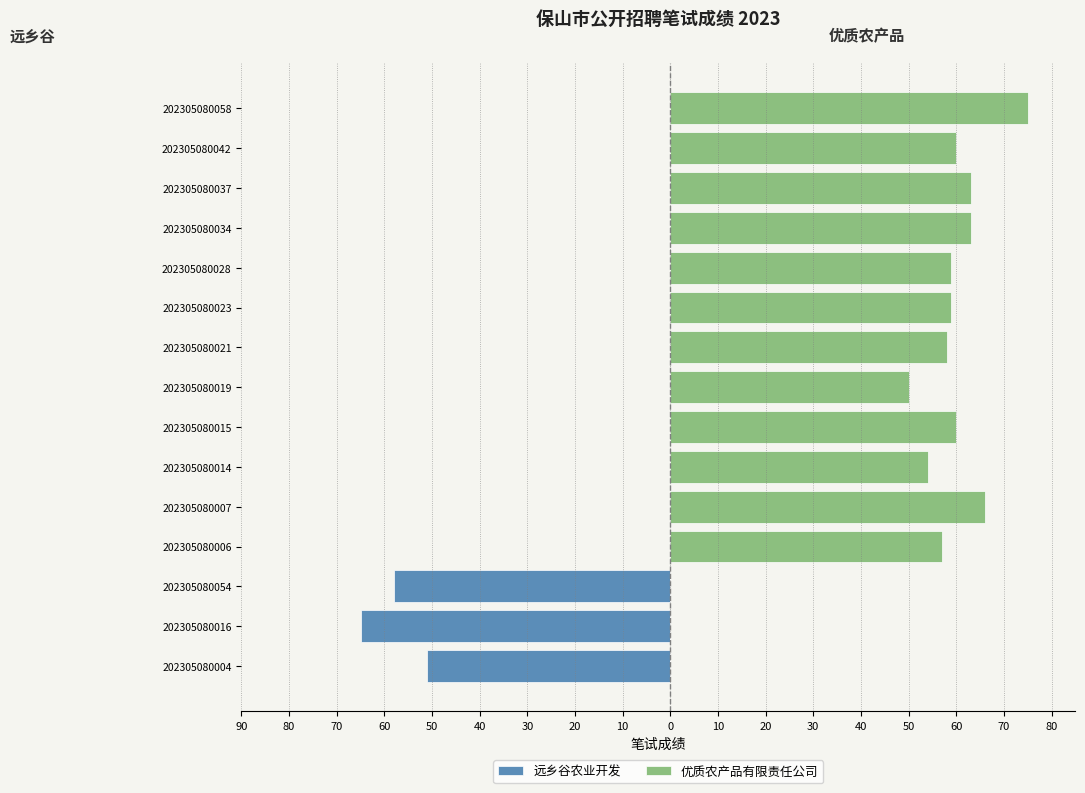

How many positive values does the 优质农产品有限责任公司 series have?

12